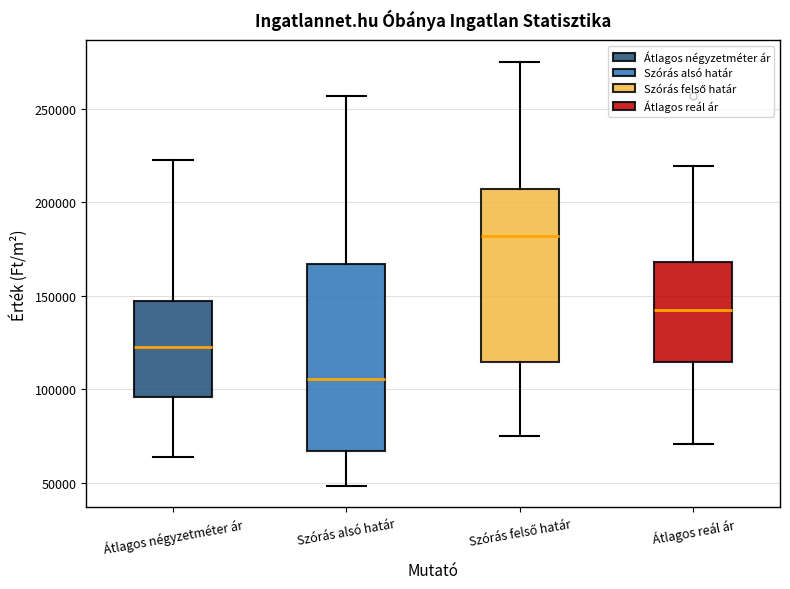

Which box has the highest median line?

Szórás felső határ